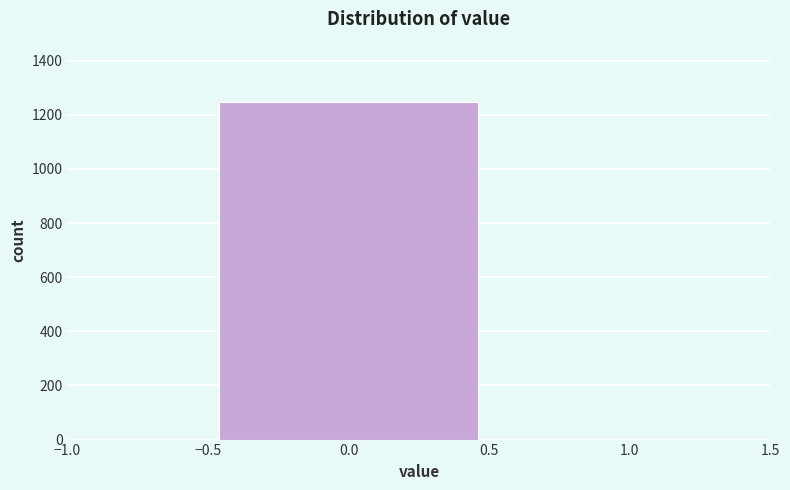

How tall is the bar that spans -0.5 to 0.5 on the x-axis? The values are not printed on the chart, so give them approximately, as read against the axis.

1240